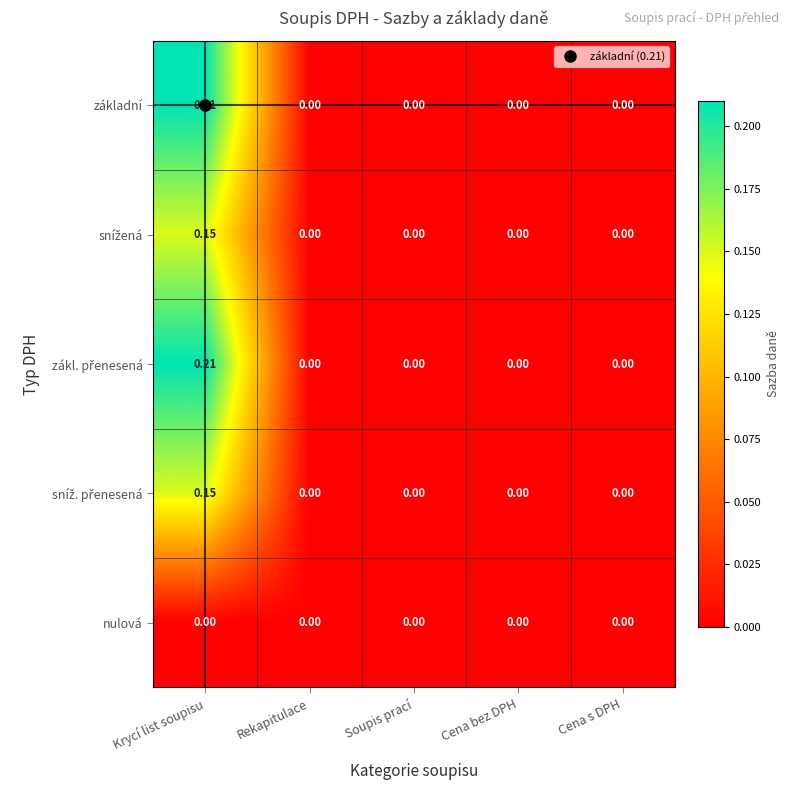

How many data points does each series have?

5